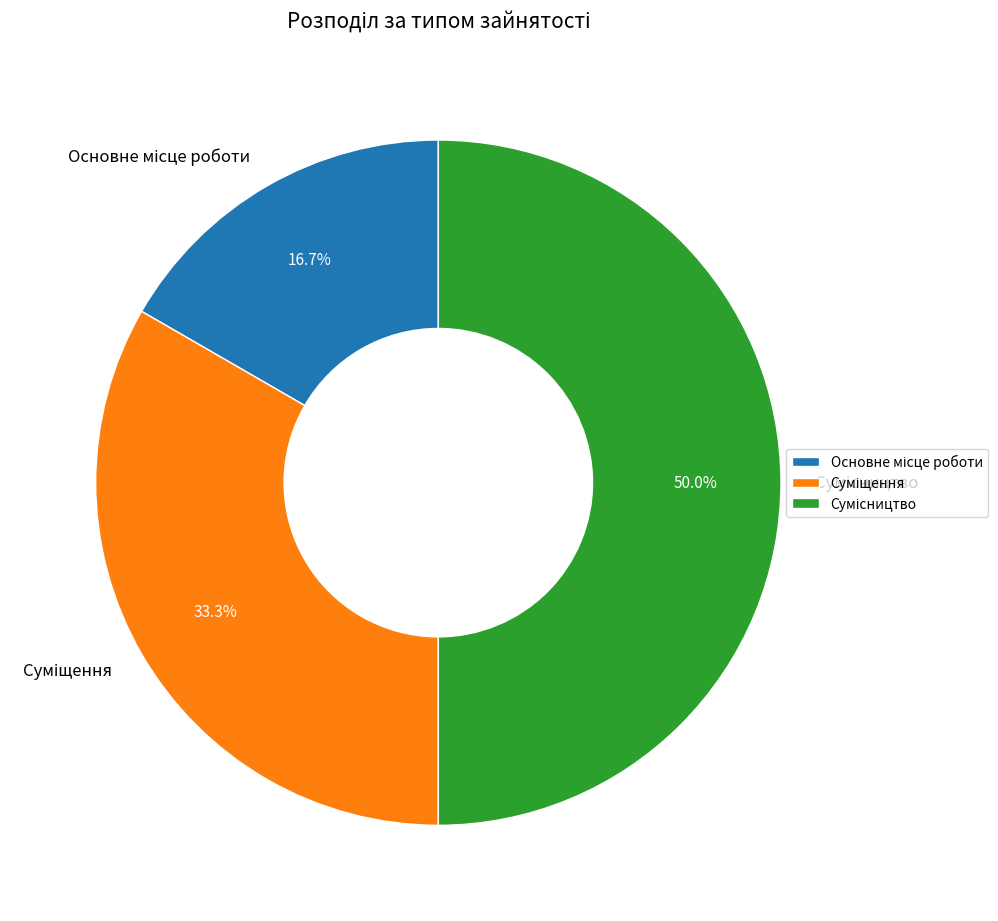

To the nearest percent, what is the difference between the largest and smallest slice percentages?

33%